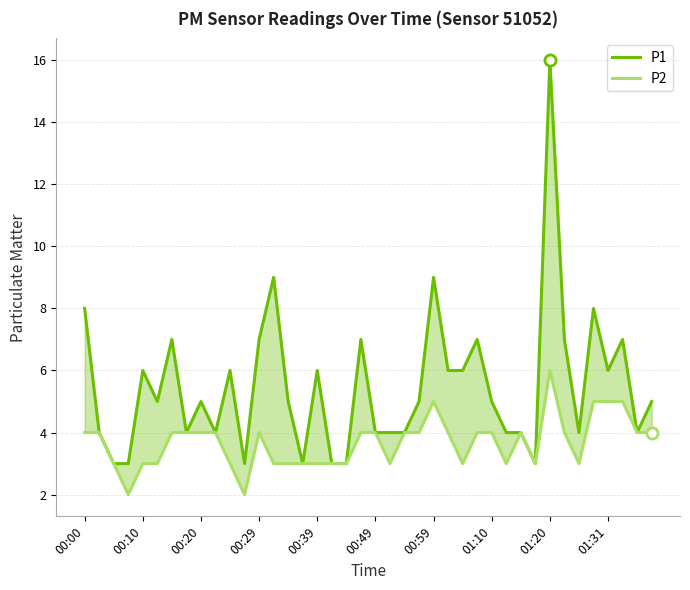

Where is P1 nearest to the value 9?

13